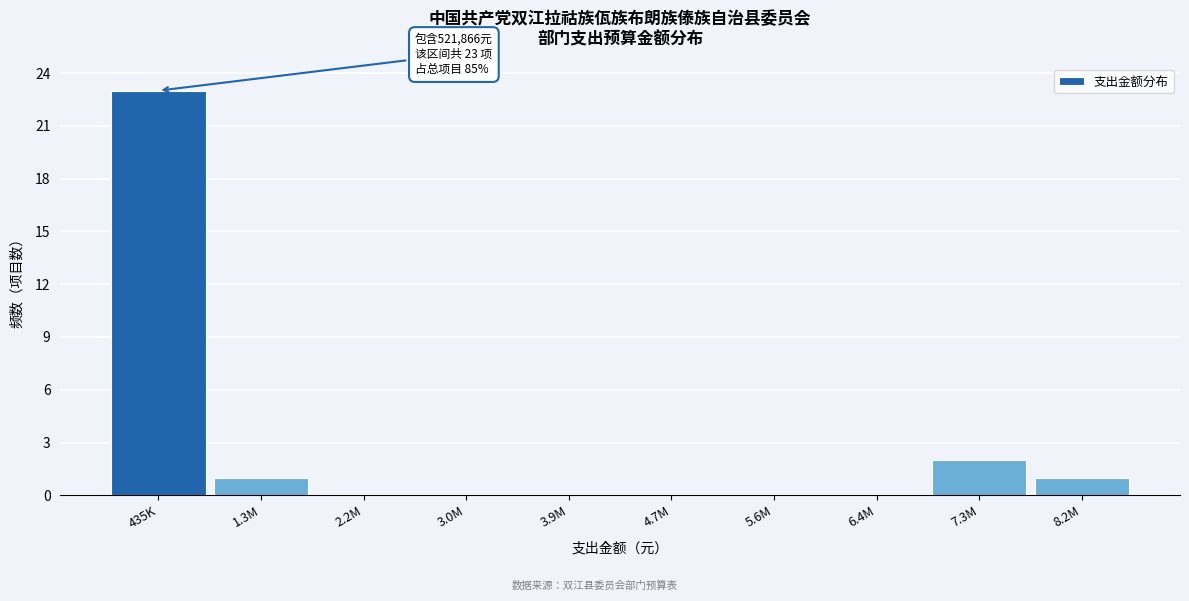

Reading left to right, transcribe all the data shown in this chart.

435K=23	1.3M=1	2.2M=0	3.0M=0	3.9M=0	4.7M=0	5.6M=0	6.4M=0	7.3M=2	8.2M=1